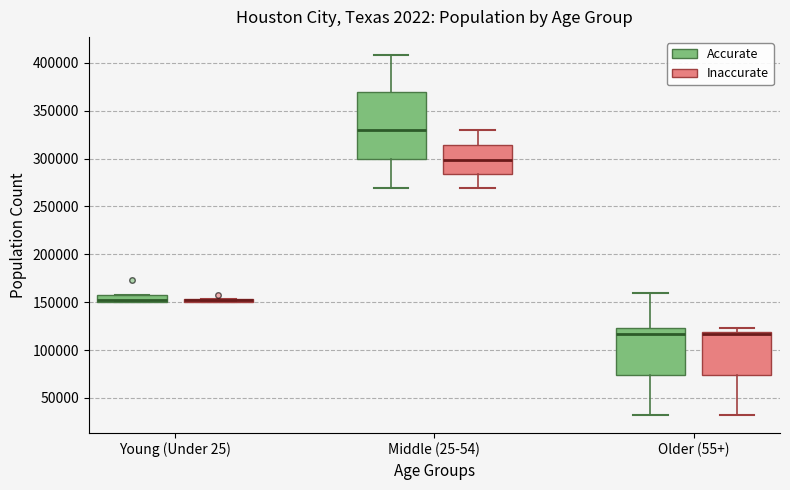

Where does the lower whisker of the box for Older (55+) (Accurate) end on the y-axis? The values are not printed on the chart, so give them approximately, as read against the axis.

30000